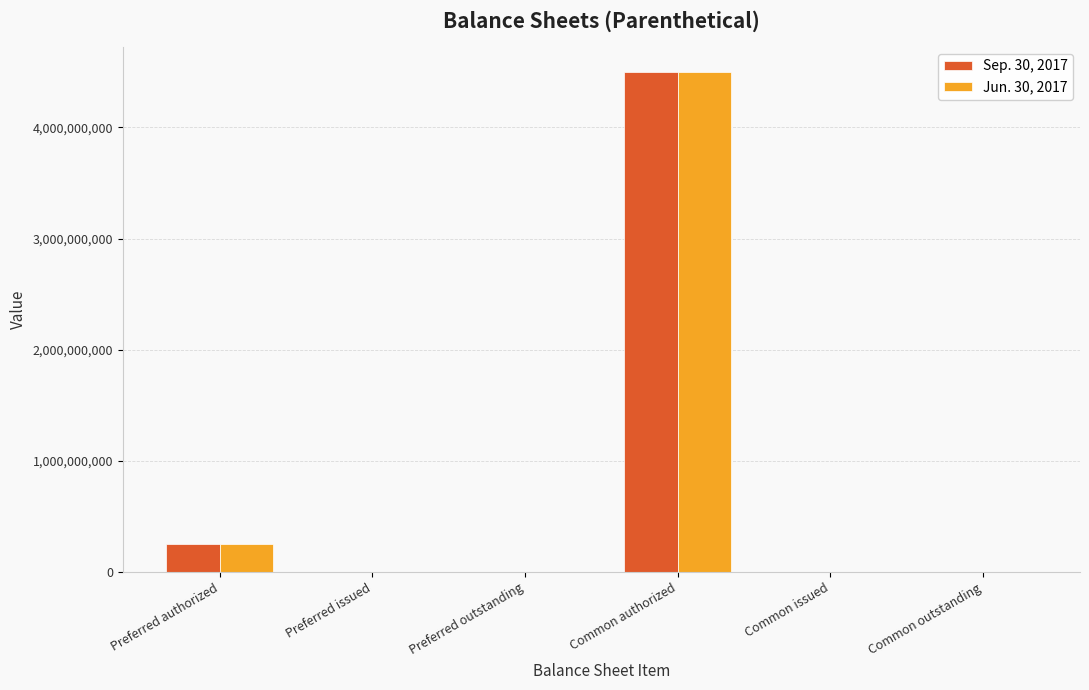

Which label corresponds to the largest value in the chart?

Common authorized